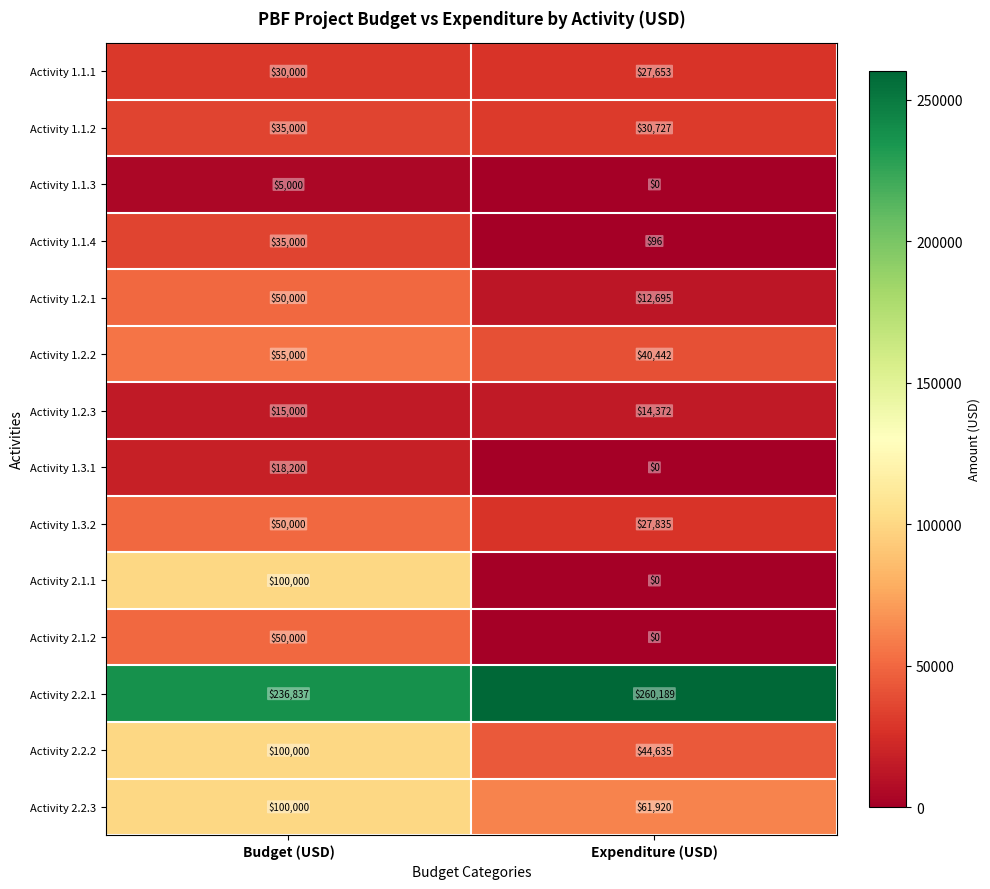

Is it true that Activity 1.1.4 equals 96 at Expenditure (USD)?

True